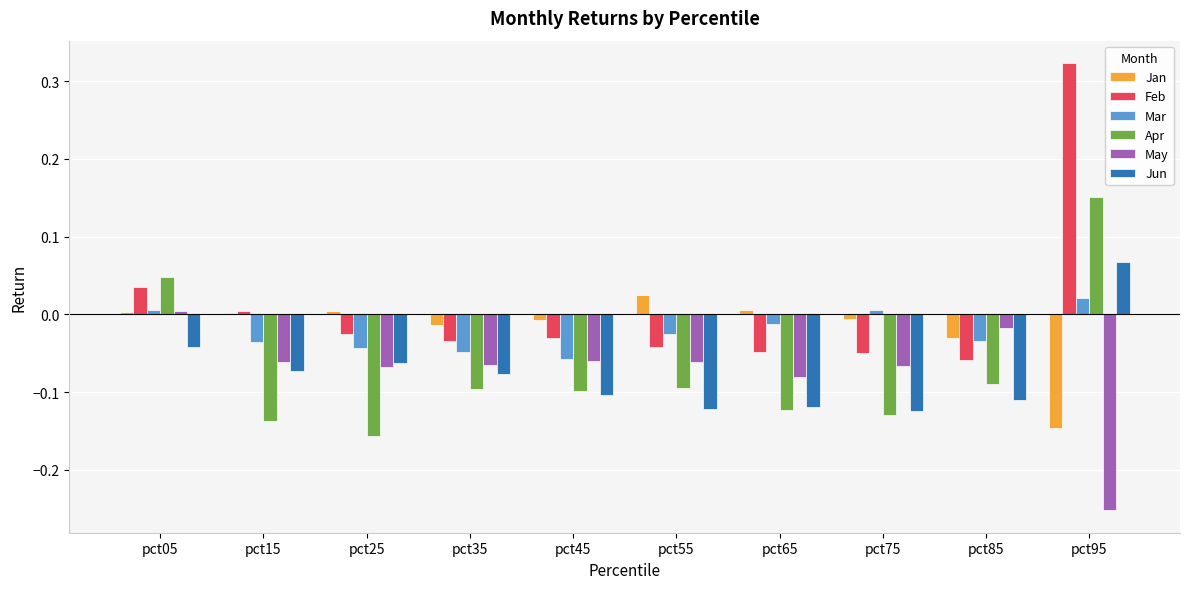

Which category has the highest value across all series?

pct95